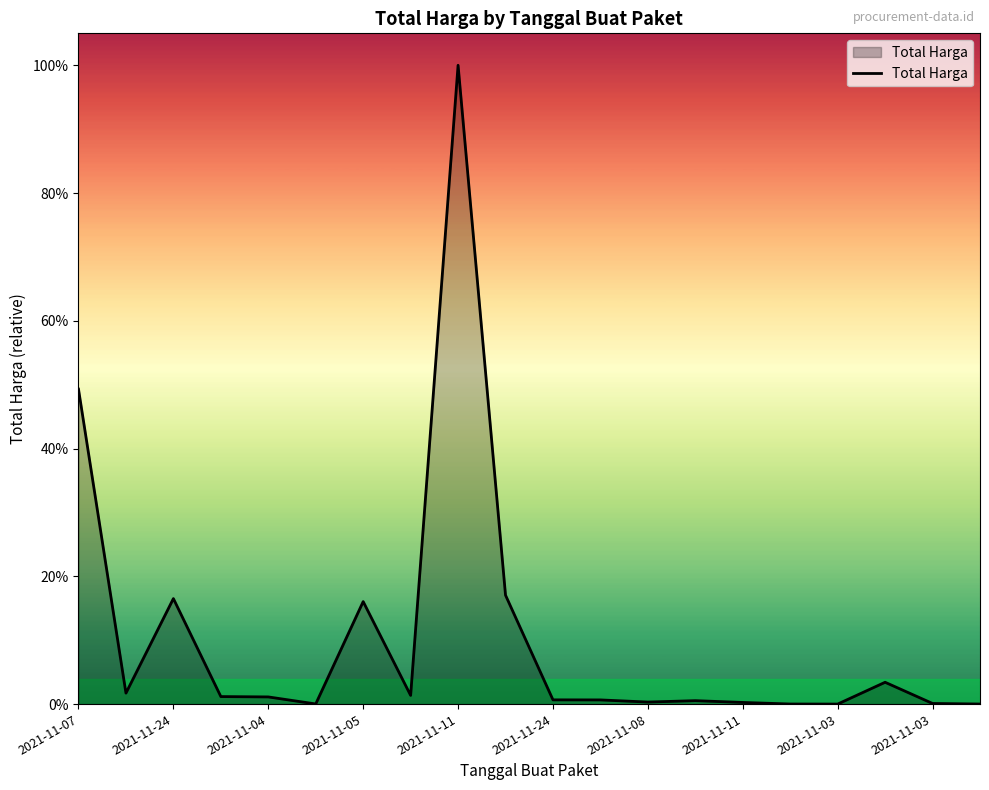

Reading left to right, transcribe all the data shown in this chart.

1425867900	49730040	477600000	34000000	32441200	577875	464002100	39440000	2892122000	493000000	19175000	18900000	9180000	15513960	7401240	333600	78000	98772570	2772000	265000